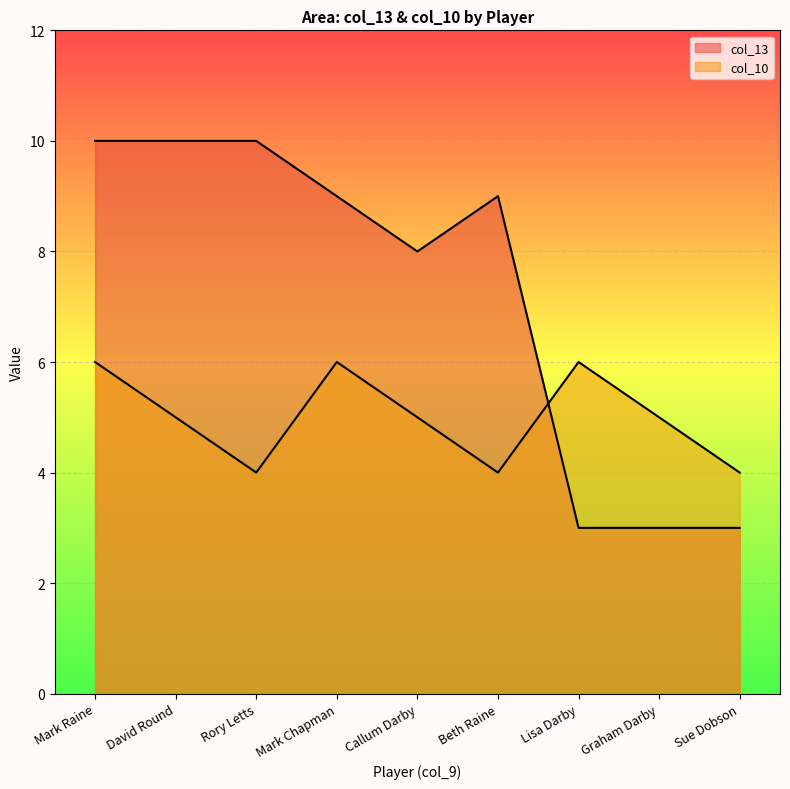

What is the spread (max minus min) of values at Mark Raine?

4